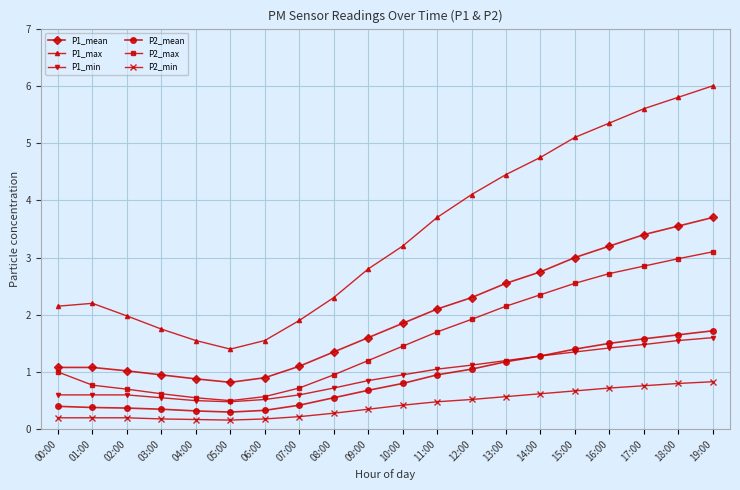

At how many categories does at least one series exceed 3?

10